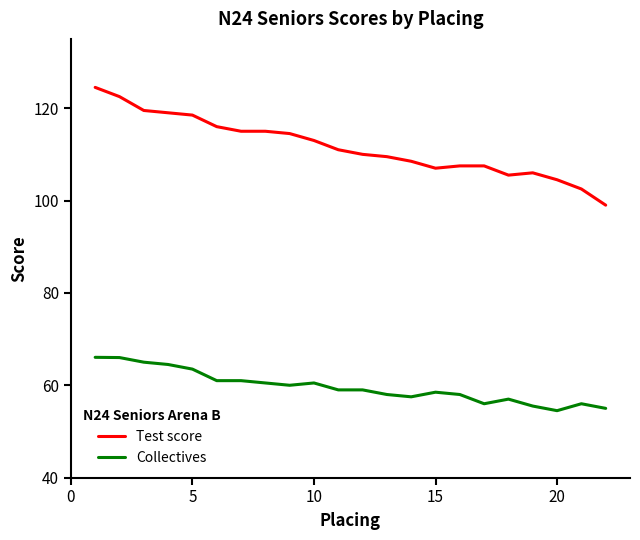

List the series in order of their peak value, lowest first.

Collectives, Test score